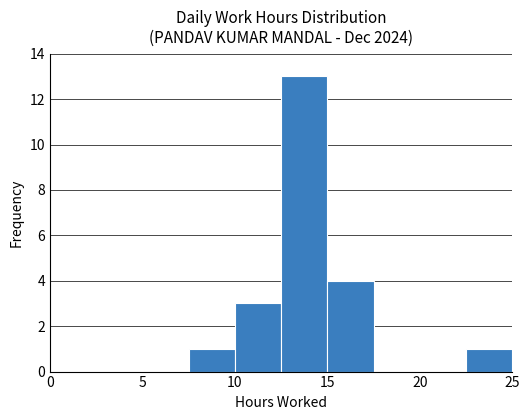

What is the height of the bar covering 12.5 to 15.0 on the x-axis? The values are not printed on the chart, so give them approximately, as read against the axis.

13